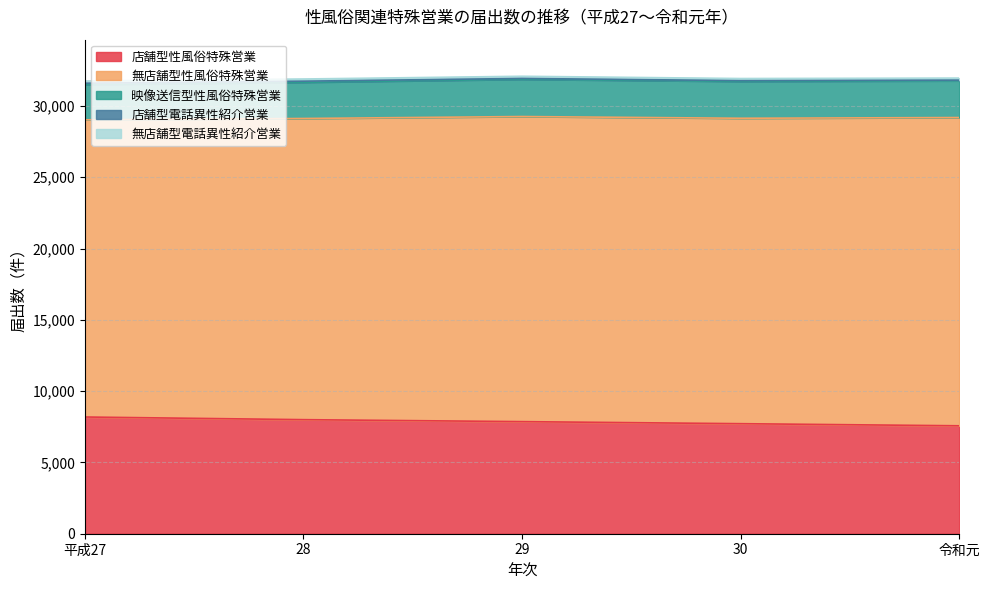

Between 29 and 令和元, which is larger?

29